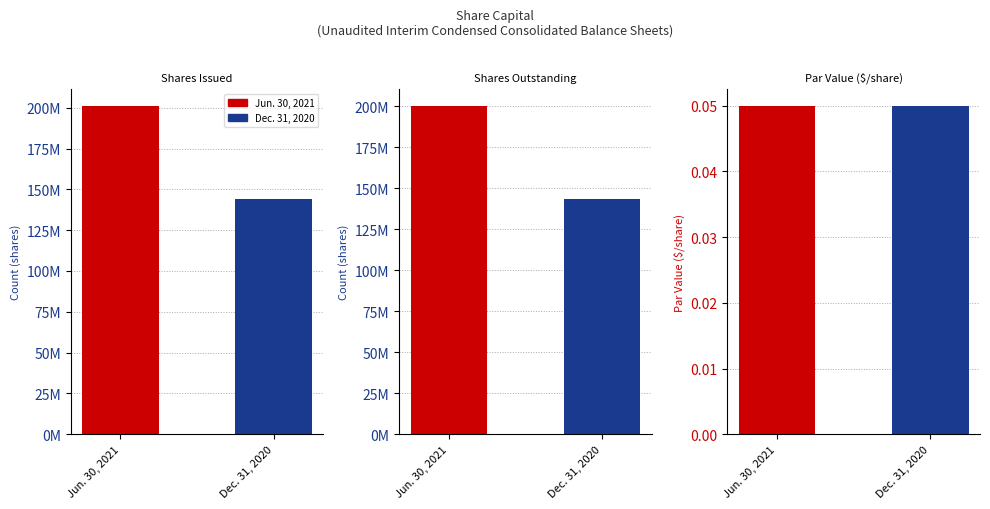

What is the difference between the maximum and second lowest values in the Dec. 31, 2020 series?

945000.0